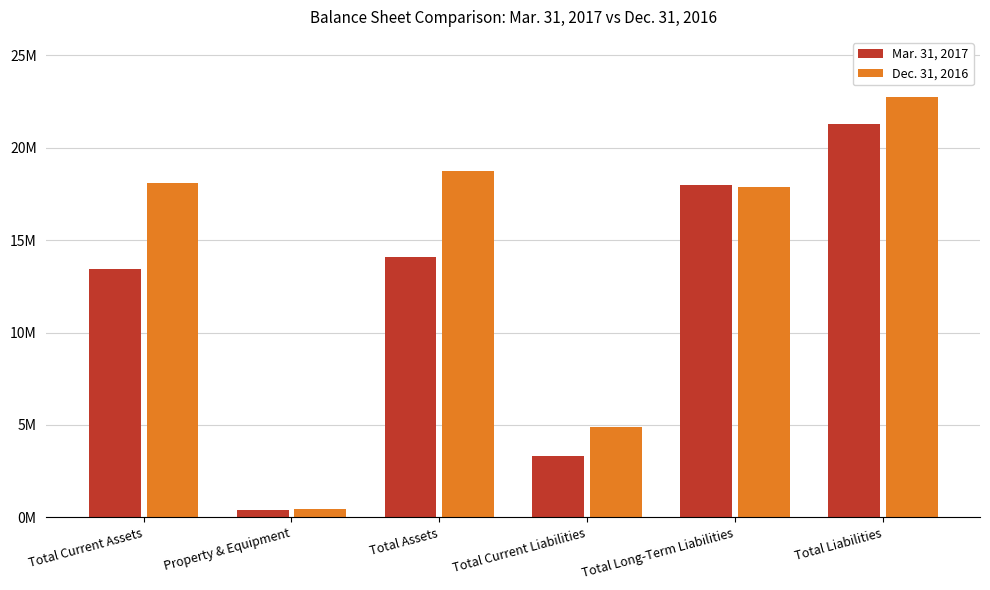

What are all the series names shown in the legend?

Mar. 31, 2017, Dec. 31, 2016